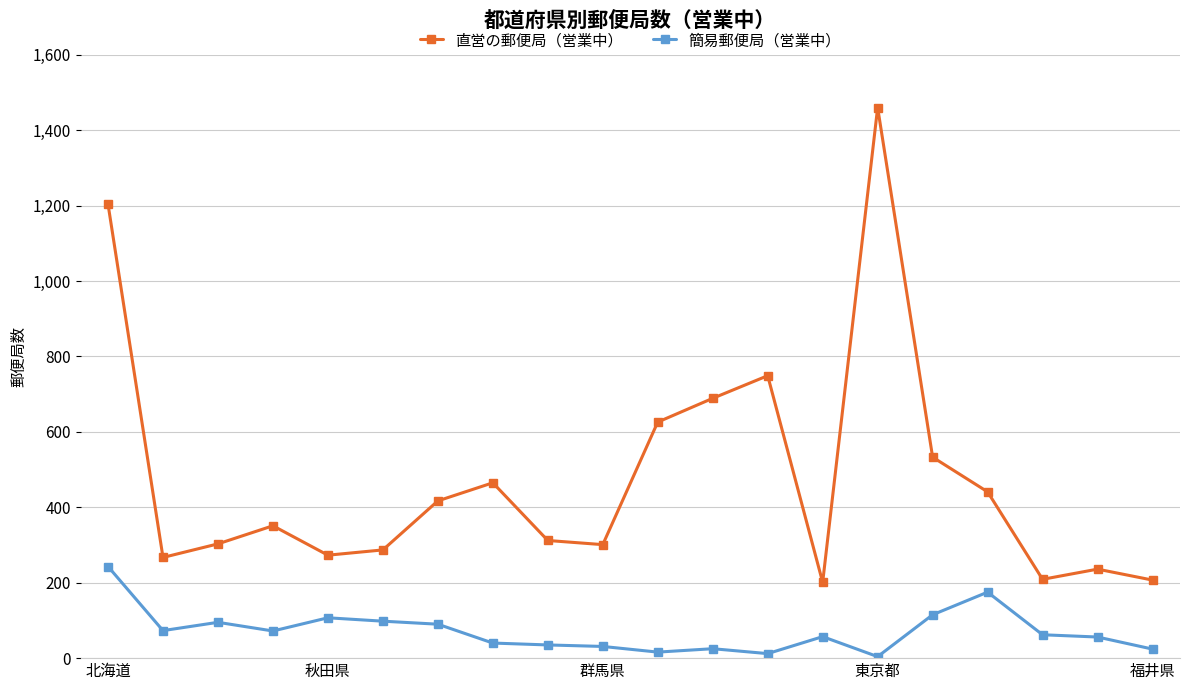

True or false: 簡易郵便局（営業中） and 直営の郵便局（営業中） intersect in this chart.

False